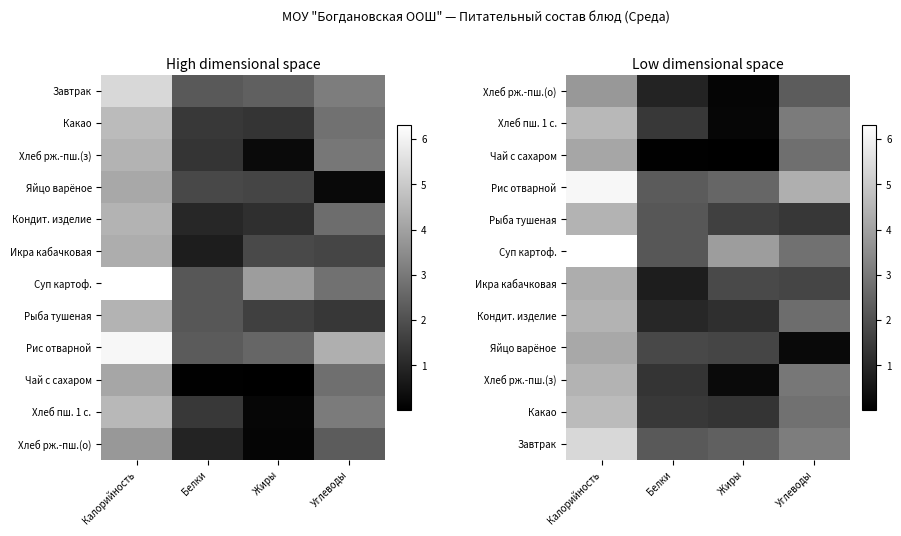

At which category is the sum across all series the highest?

Калорийность